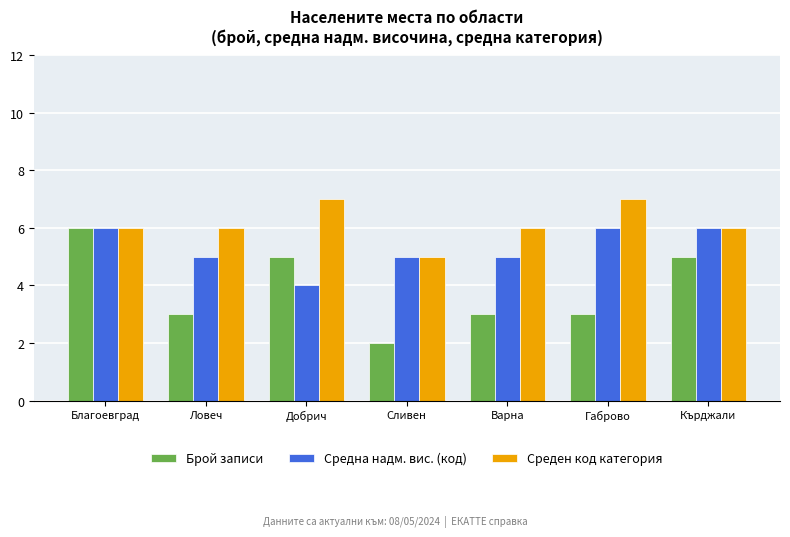

What is the total value across all series at Габрово?

16